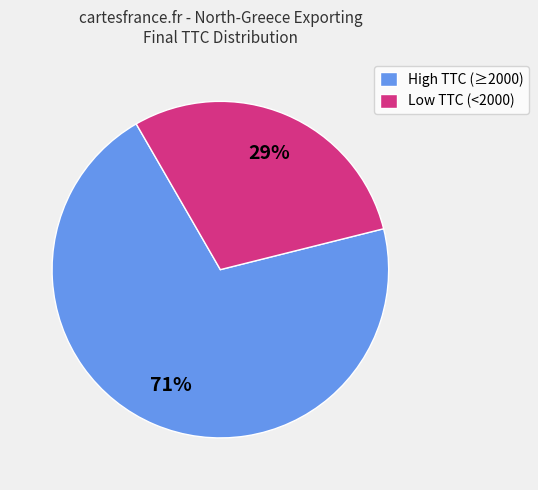

True or false: High TTC (≥2000) accounts for 71% of the total.

True